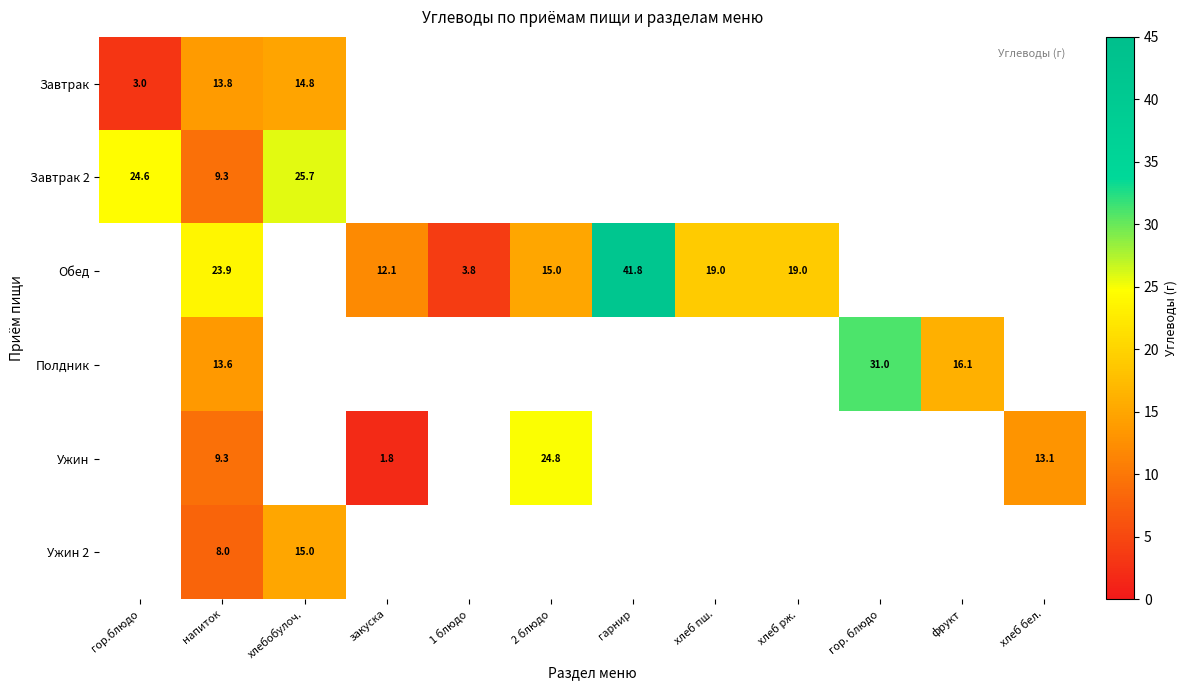

The Завтрак series shows 14.8 at хлебобулоч.. True or false?

True